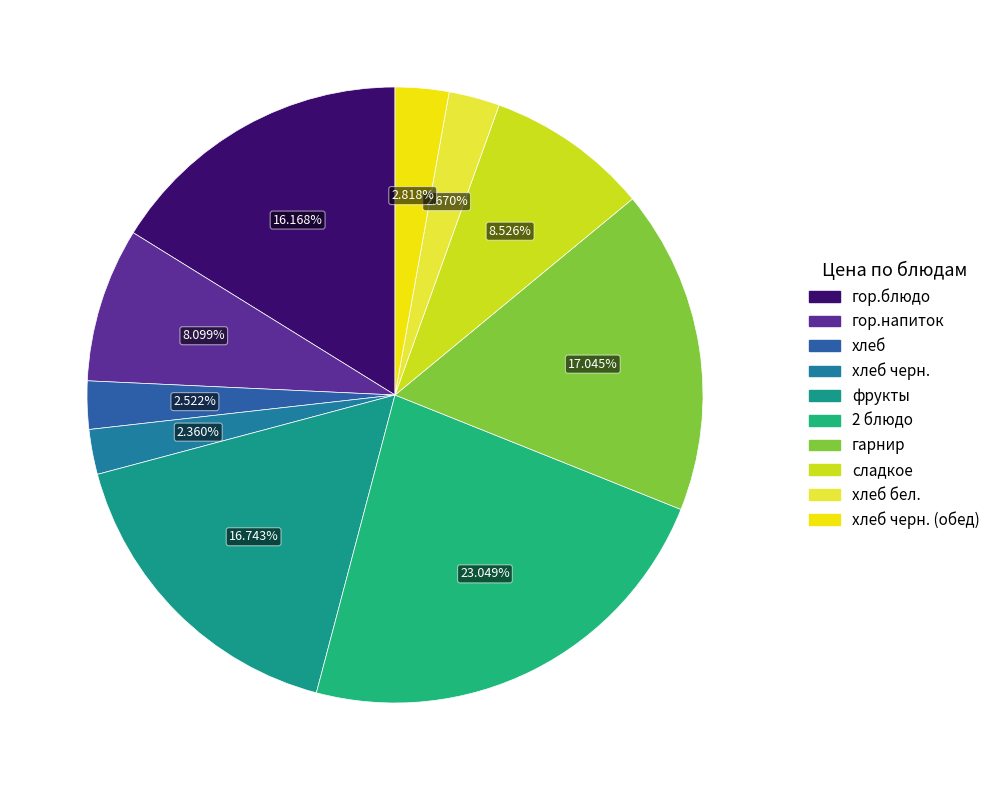

Rank the categories by value from lowest to highest.

хлеб черн., хлеб, хлеб бел., хлеб черн. (обед), гор.напиток, сладкое, гор.блюдо, фрукты, гарнир, 2 блюдо